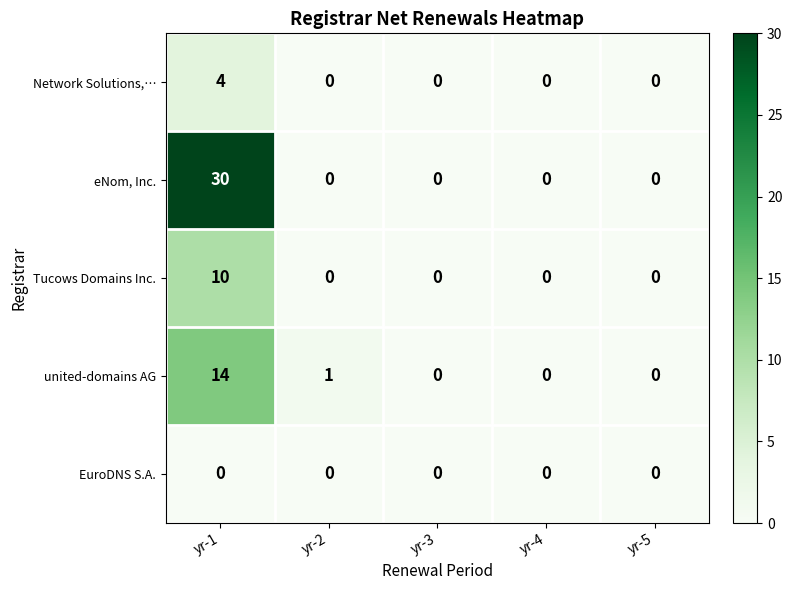

Which series has the largest range (max minus min)?

eNom, Inc.